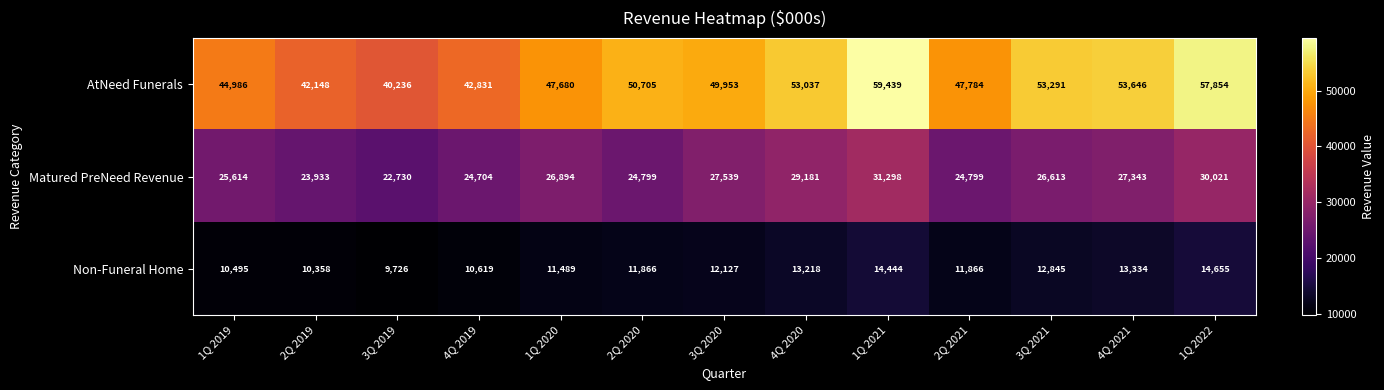

Which series has the widest spread of values?

AtNeed Funerals